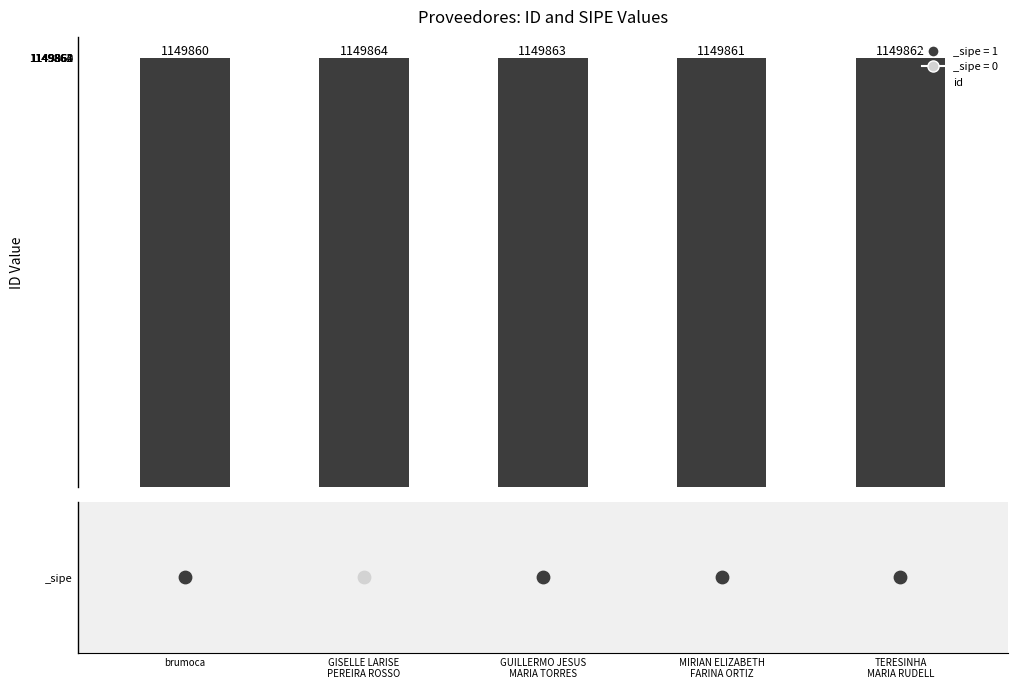

What is the ratio of the value at MIRIAN ELIZABETH
FARINA ORTIZ to the value at GISELLE LARISE
PEREIRA ROSSO?

1.0